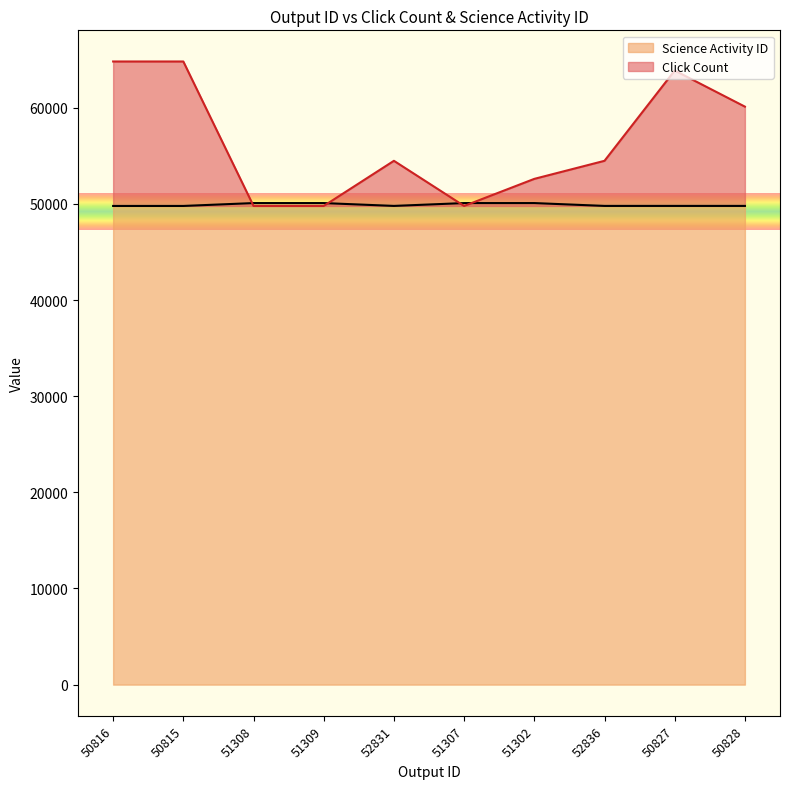

At which category does Click Count reach its first local valley?

51307